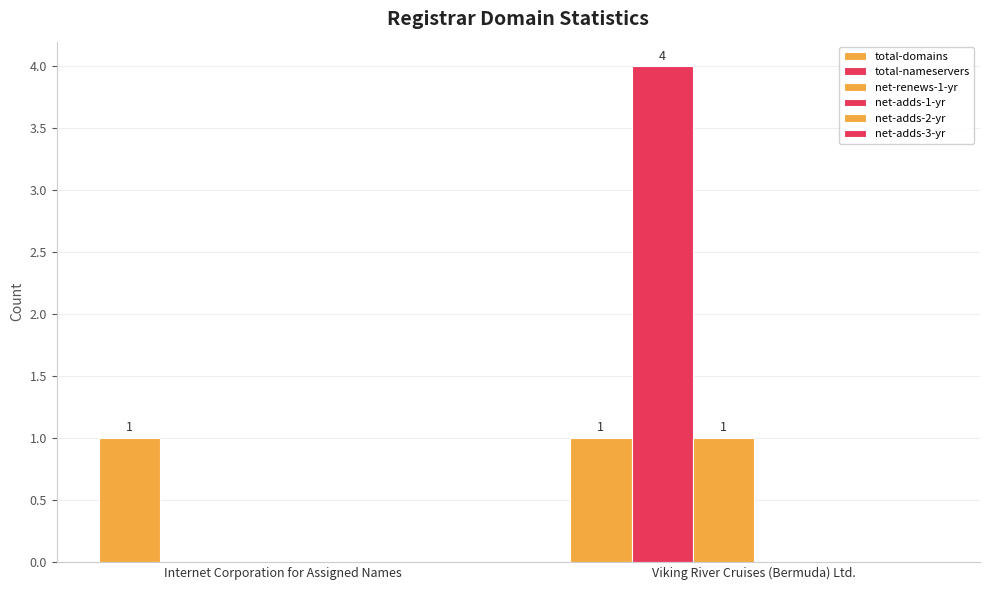

Which series has the widest spread of values?

total-nameservers